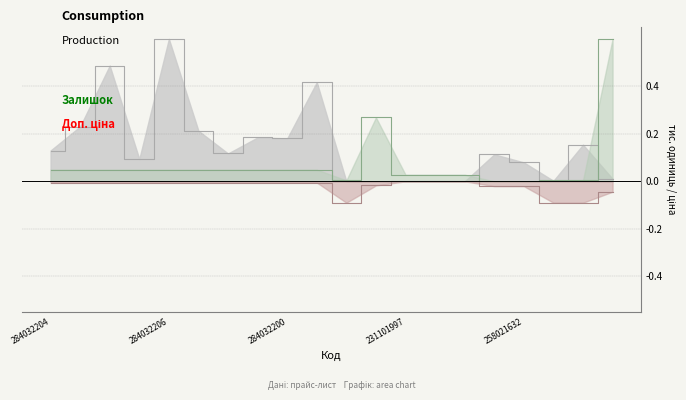

What is the value of the Доп. ціна point at the 19th from the left?

-0.1